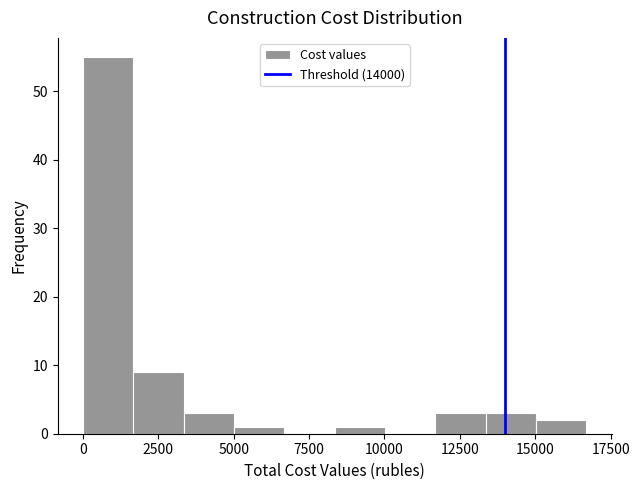

Around what value on the x-axis is the tallest bar? Give the approximate position of its centre, as read against the axis.

1000